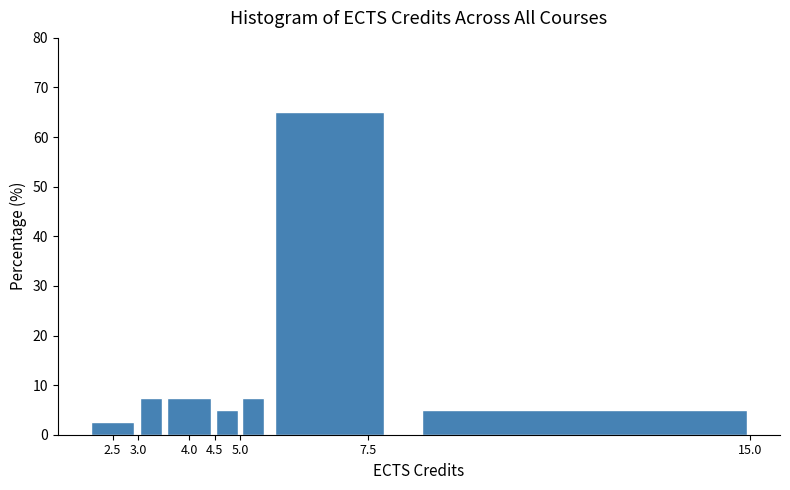

Reading left to right, list every bar in this chart as the range it spans on the x-axis followed by its height. The values are not printed on the chart, so give them approximately, as read against the axis.

2.0 to 3.0: 3
3.0 to 3.5: 8
3.5 to 4.5: 8
4.5 to 5.0: 5
5.0 to 5.5: 8
5.5 to 8.0: 65
8.0 to 15.5: 5